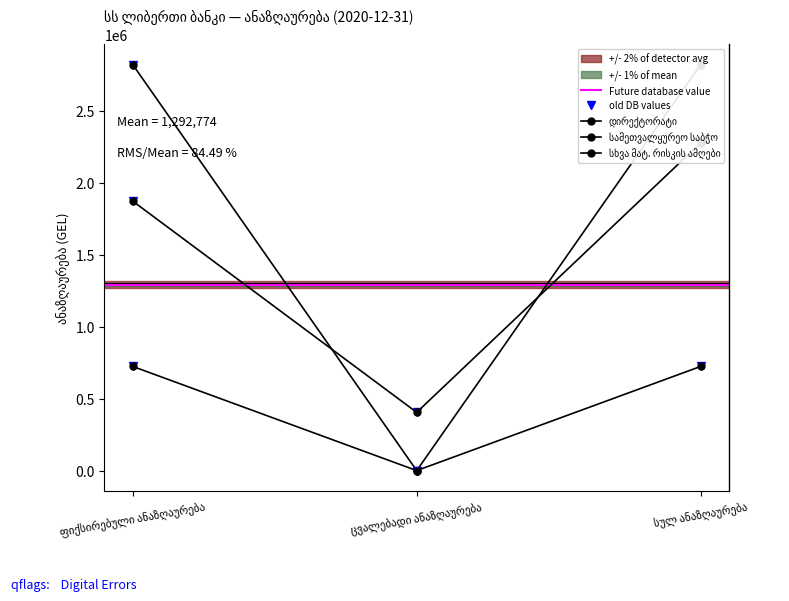

The სხვა მატ. რისკის ამღები series shows 3440309 at სულ ანაზღაურება. True or false?

False